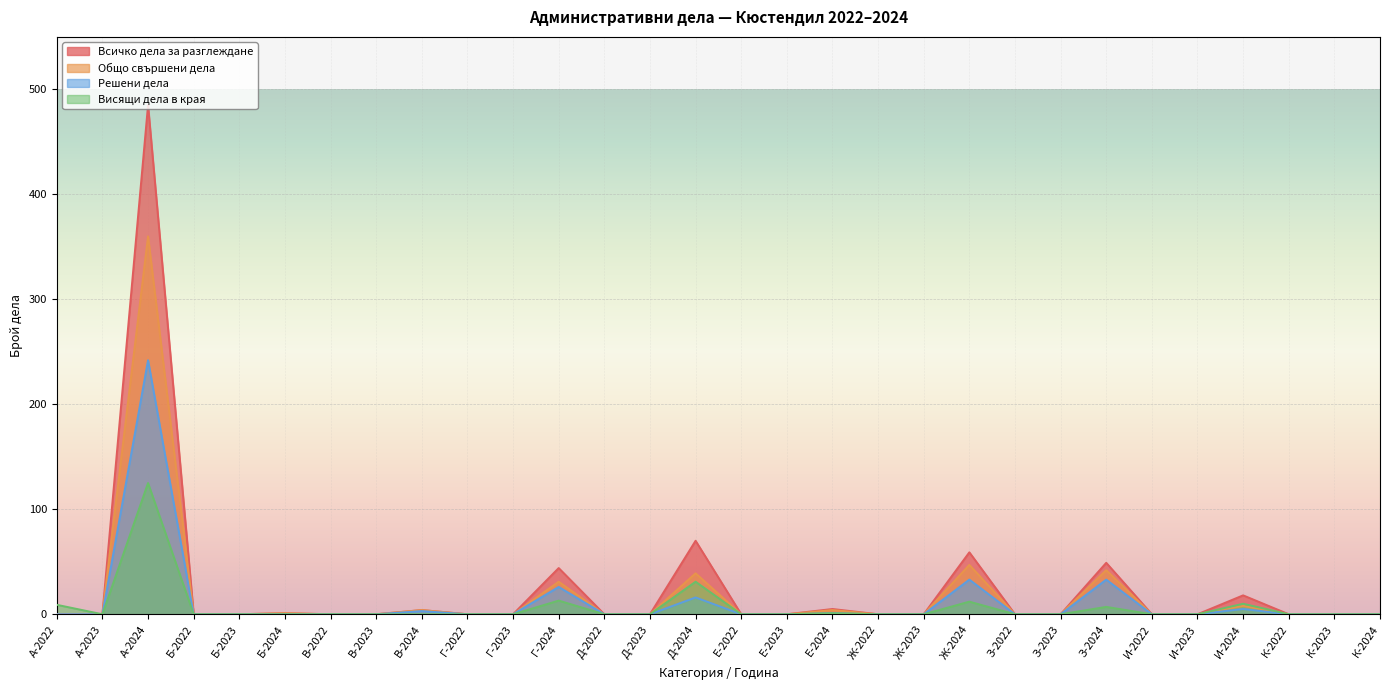

What are all the series names shown in the legend?

Всичко дела за разглеждане, Общо свършени дела, Решени дела, Висящи дела в края